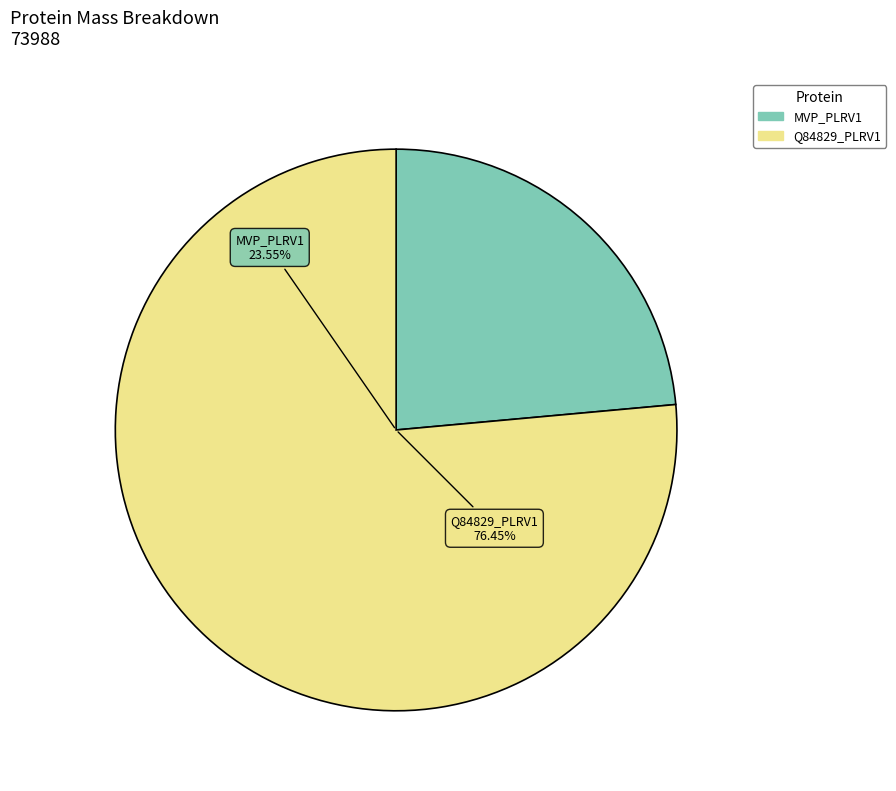

What is the ratio of the value at sp|P17524|MVP_PLRV1 Movement protein to the value at tr|Q84829|Q84829_PLRV1 53K protein?

0.3